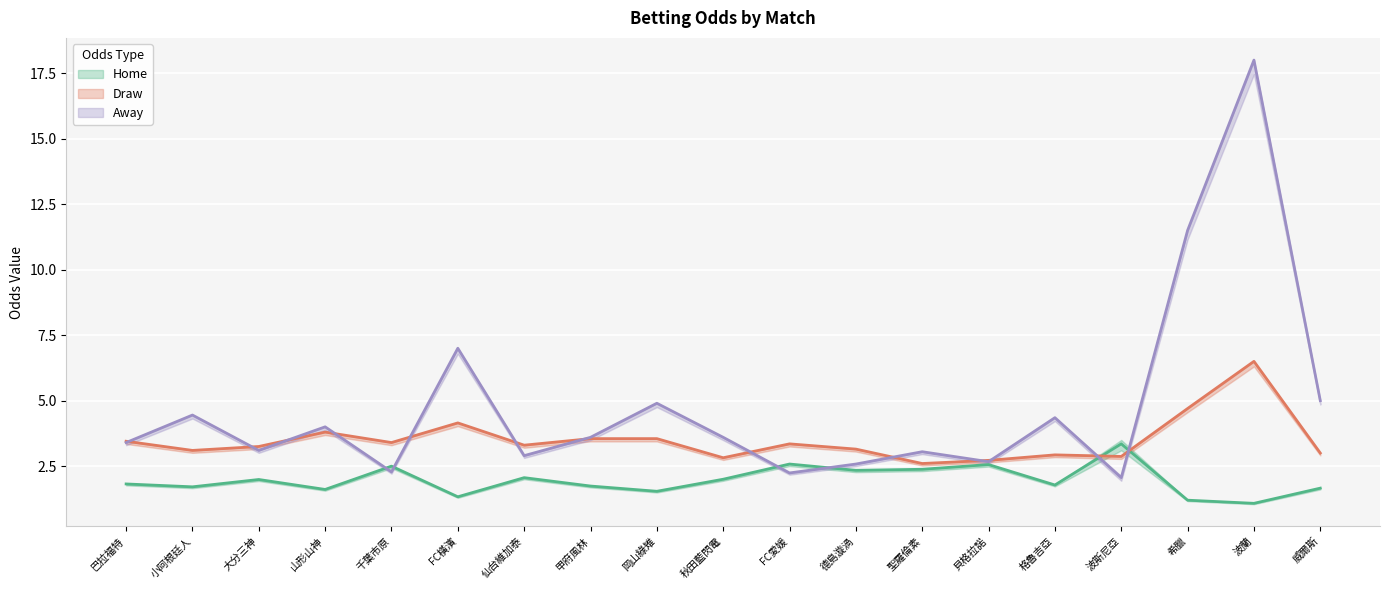

What is the total value across all series at 希臘?

17.4